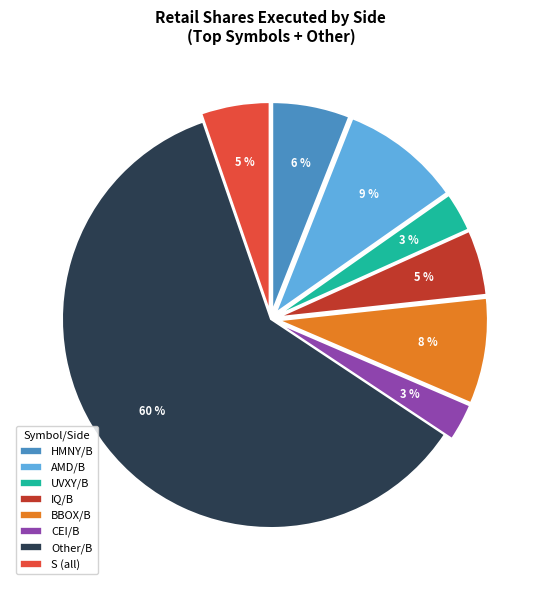

Does any single category account for the majority?

Yes